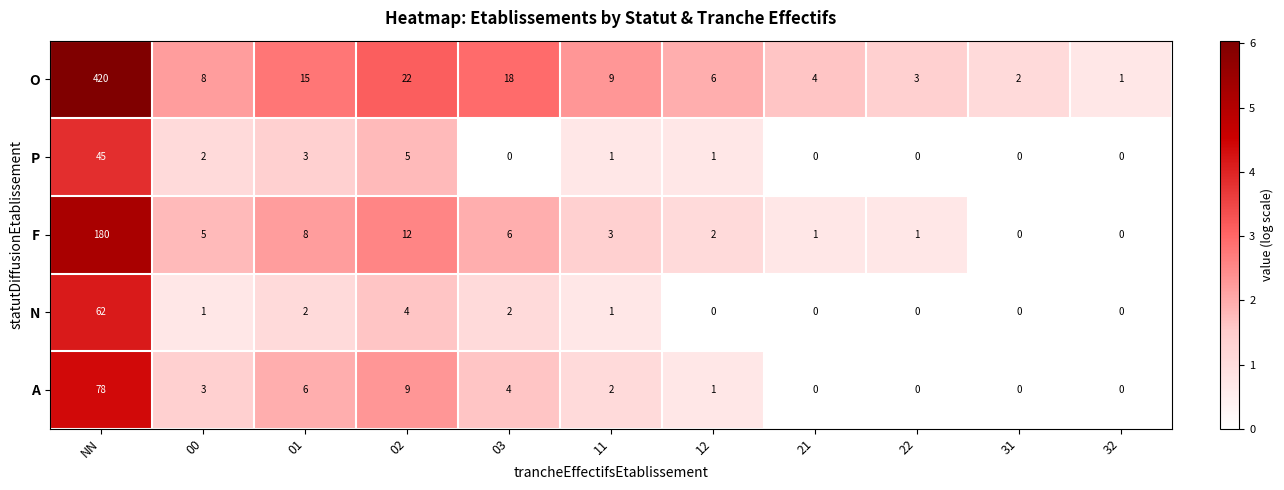

Which series has the largest total across all categories?

O